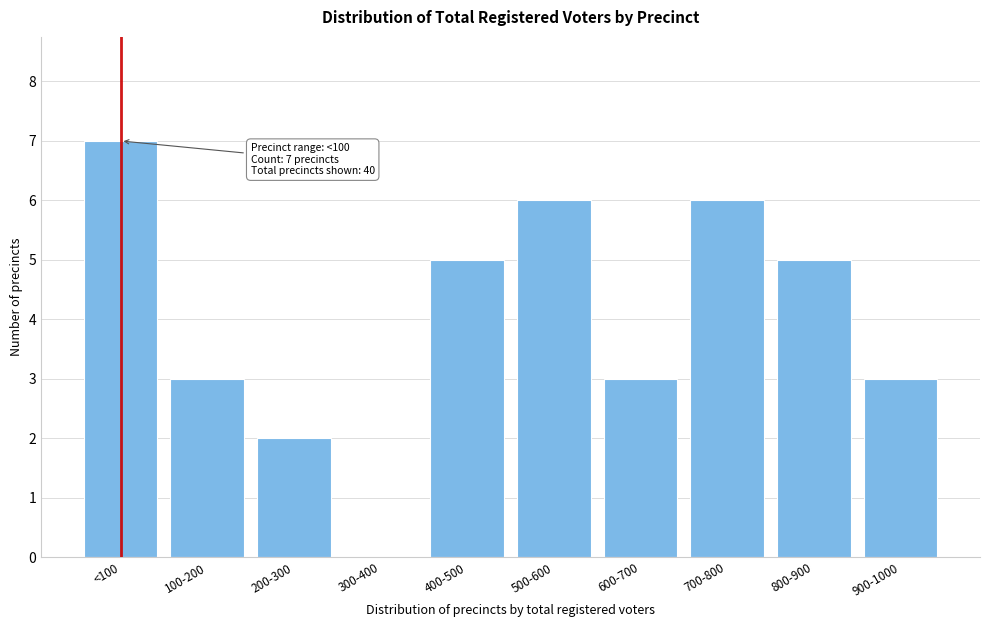

Reading right to left, what are all the values shown in this chart?

900-1000=3	800-900=5	700-800=6	600-700=3	500-600=6	400-500=5	300-400=0	200-300=2	100-200=3	<100=7